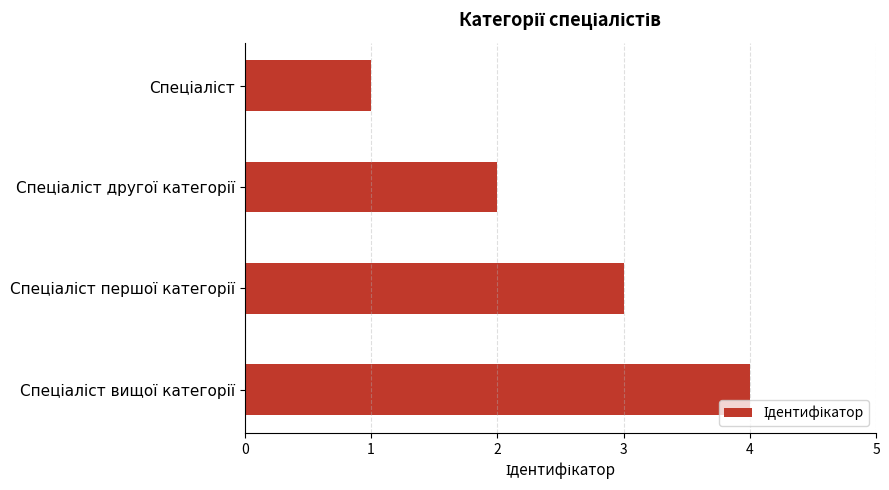

What is the greatest value displayed?

4